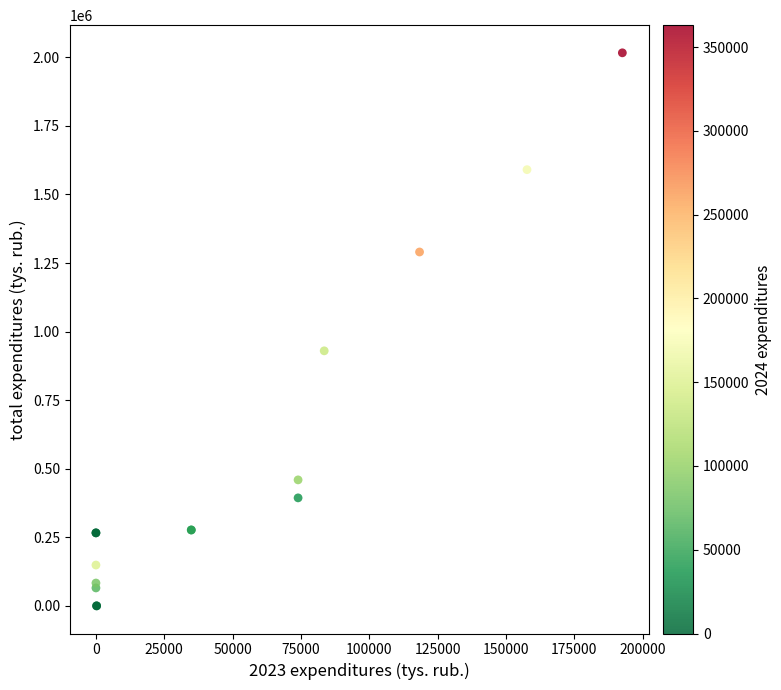

What Y value in the scatter plot is closest to 1008255?

929904.7